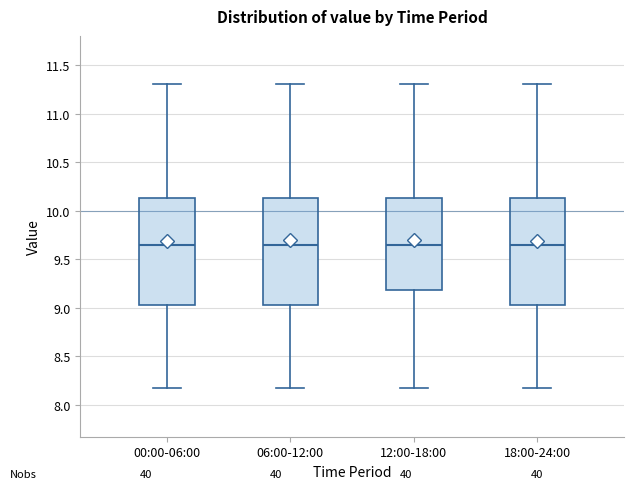

Reading left to right, read every box against the y-axis: the position of its median line, the range the box covers, and the ends of its whiskers. The values are not printed on the chart, so give them approximately, as read against the axis.

00:00-06:00: median 9.65, box 9.05 to 10.15, whiskers 8.15 to 11.30
06:00-12:00: median 9.65, box 9.05 to 10.15, whiskers 8.15 to 11.30
12:00-18:00: median 9.65, box 9.20 to 10.15, whiskers 8.15 to 11.30
18:00-24:00: median 9.65, box 9.05 to 10.15, whiskers 8.15 to 11.30